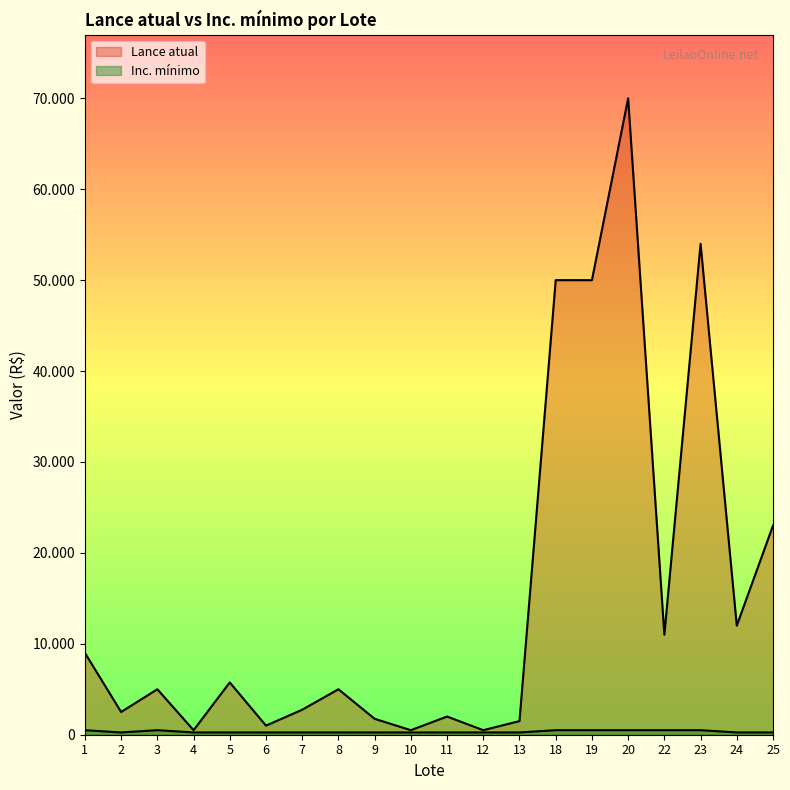

True or false: Lance atual and Inc. mínimo intersect in this chart.

False